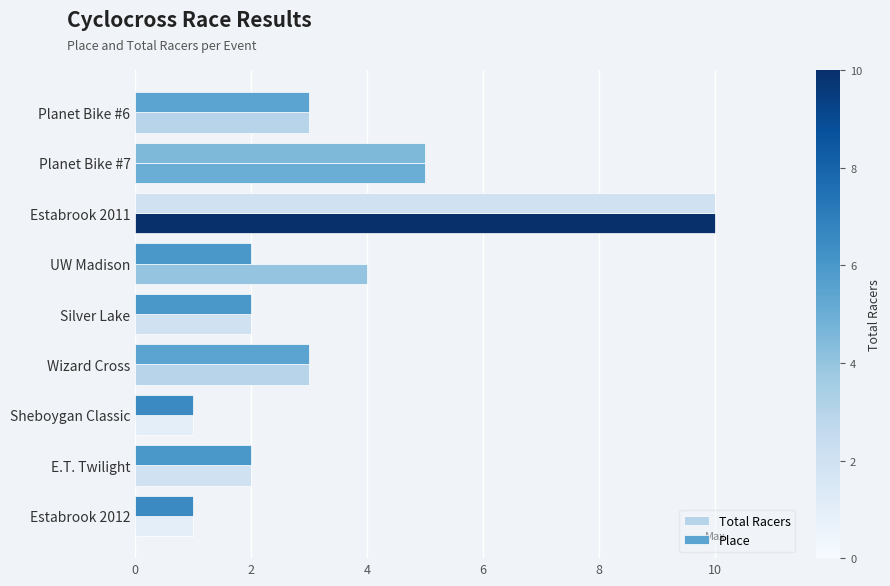

How many values in the Total Racers series are below 3?

4